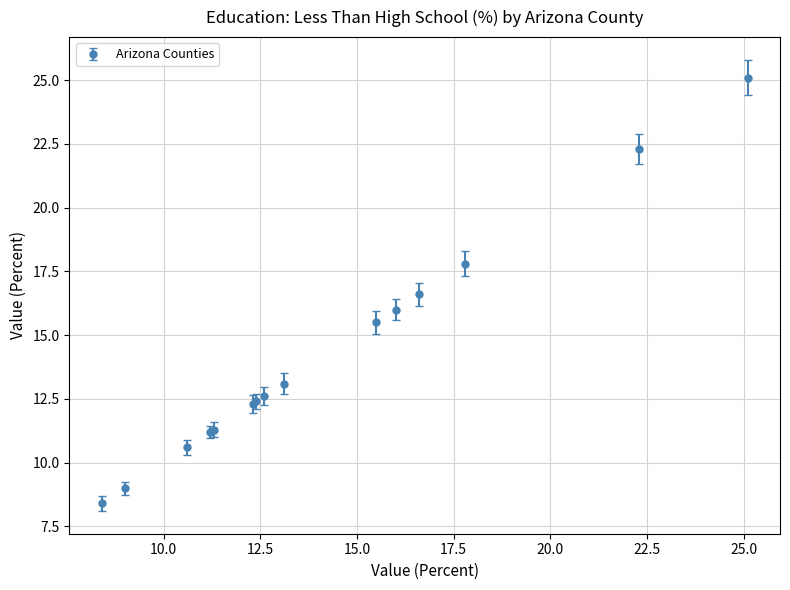

True or false: the data has more than 2 interior local peaks.

False